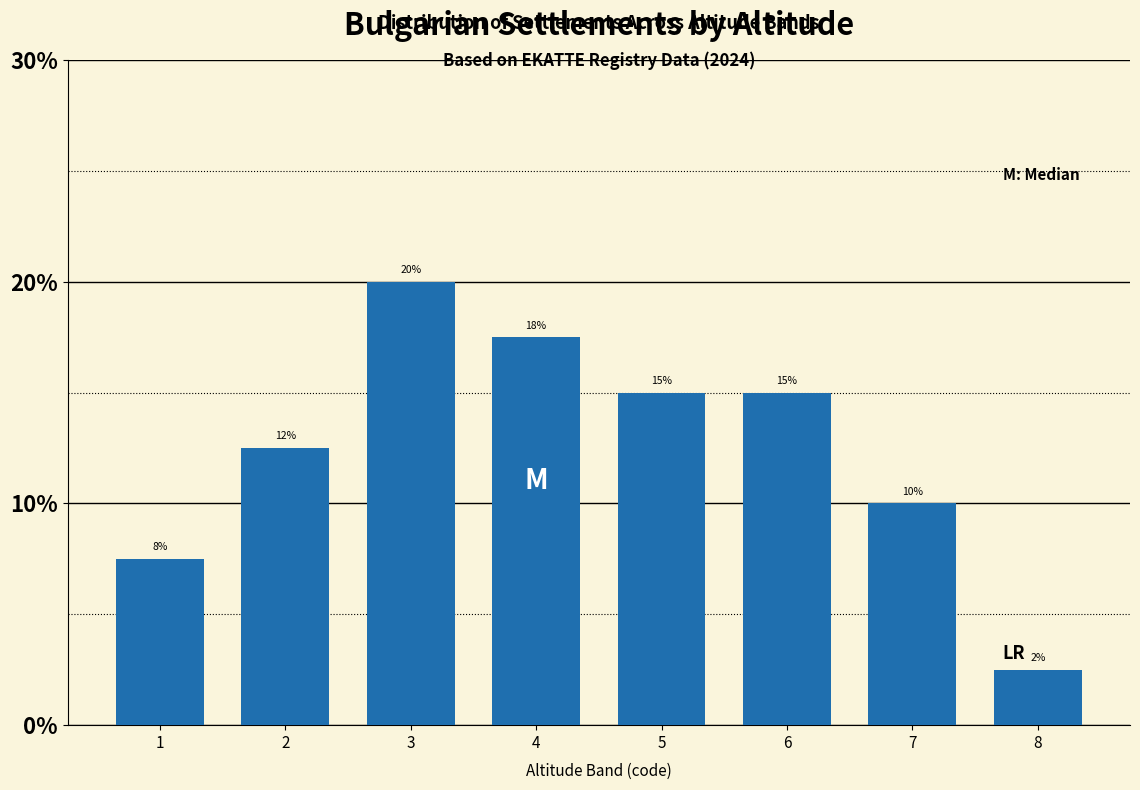

The chart shows a value of 2.5 at 8. True or false?

True